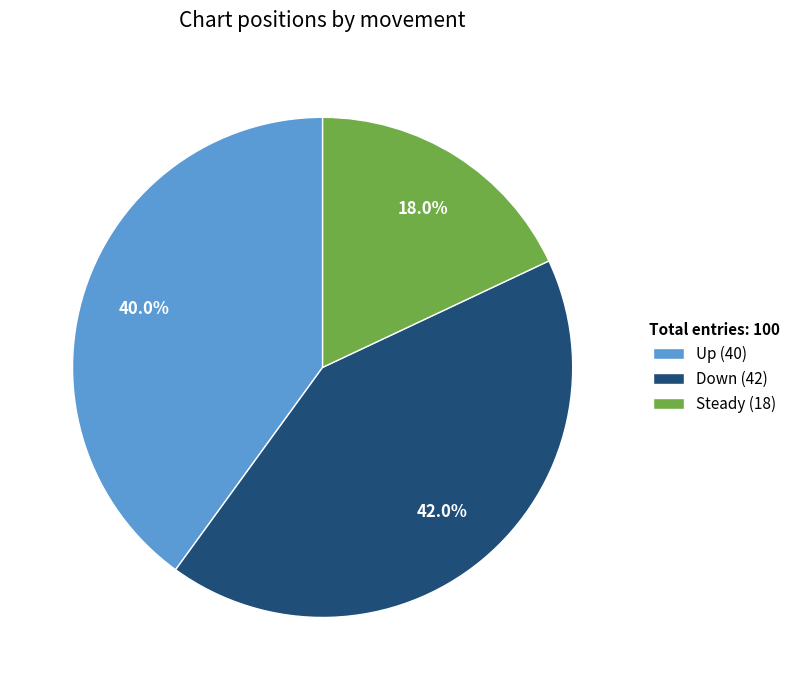

Does Up (40) represent more than half of the total?

No